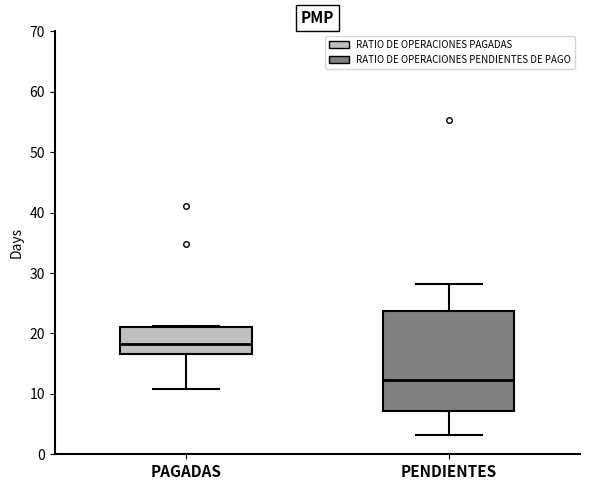

Reading left to right, transcribe this box plot: for each box, give where its median line is, the range the box spans, and where its two whiskers end, as read against the y-axis. The values are not printed on the chart, so give them approximately, as read against the axis.

PAGADAS: median 18, box 17 to 21, whiskers 11 to 21
PENDIENTES: median 12, box 7 to 24, whiskers 3 to 28